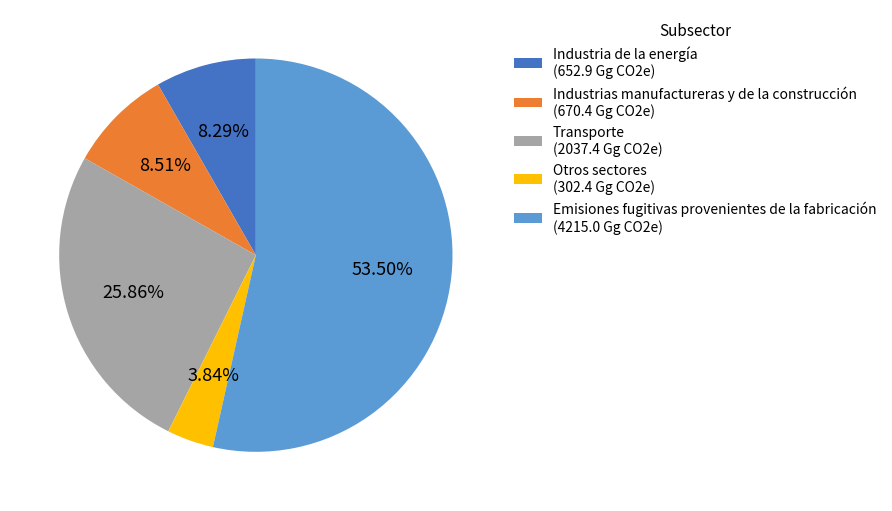

What portion of the pie excludes Transporte?

74.1%